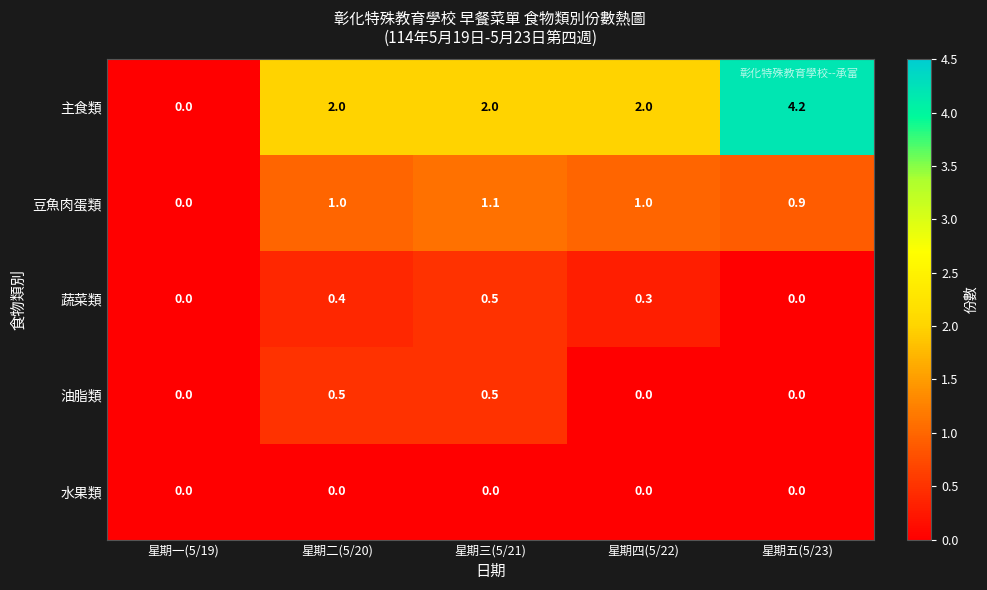

True or false: 主食類 has a value of 1.6 at 星期一(5/19).

False